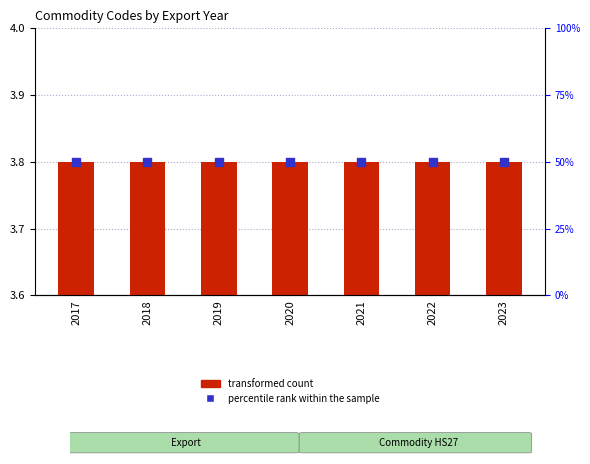

At how many categories does at least one series exceed 2?

7